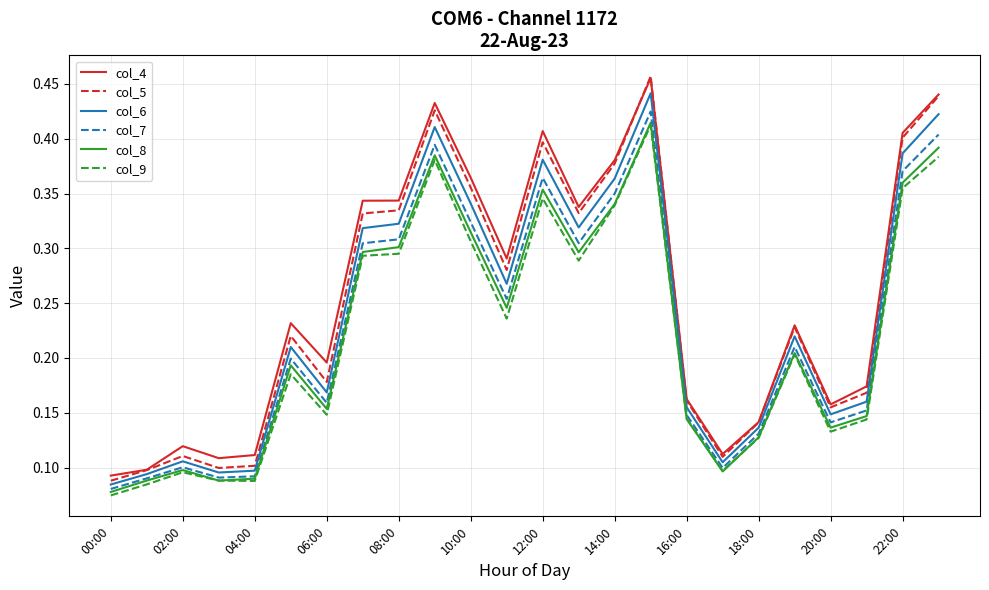

True or false: col_4 and col_9 intersect in this chart.

False